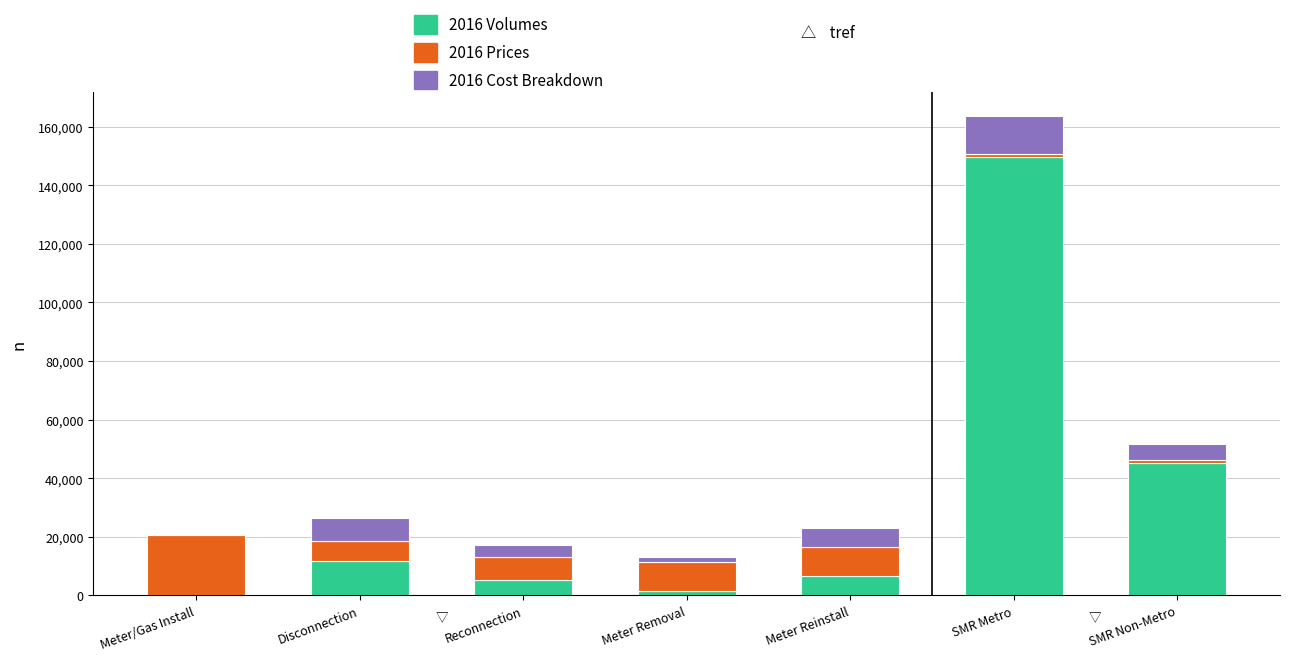

At which category is the sum across all series the highest?

SMR Metro